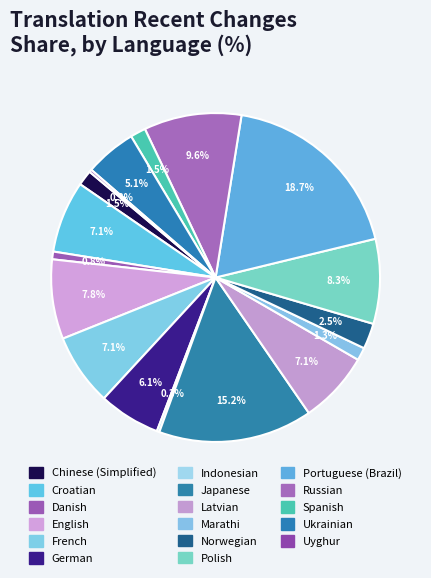

Does Croatian represent more than half of the total?

No